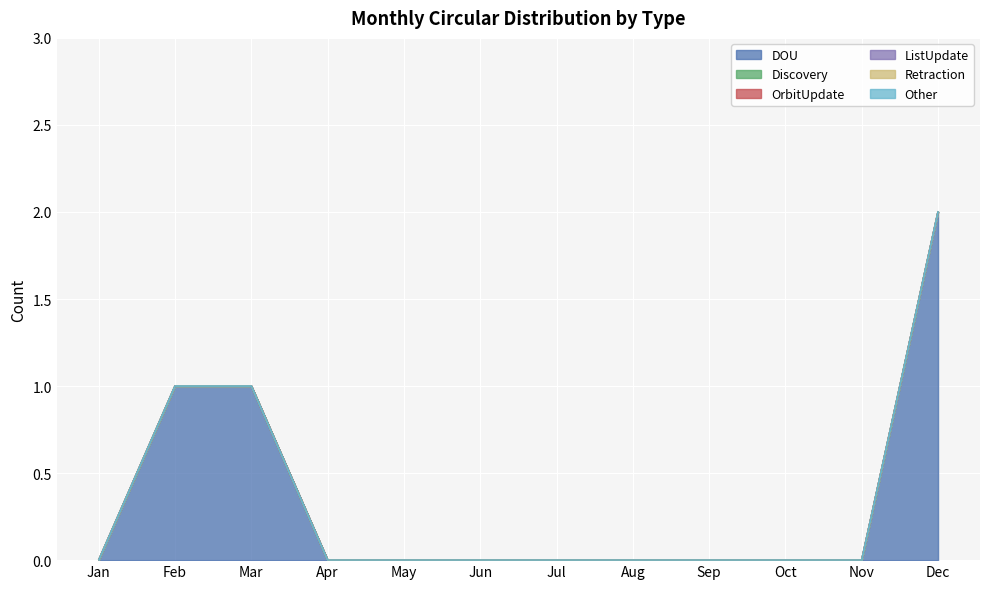

Which series has the largest range (max minus min)?

DOU